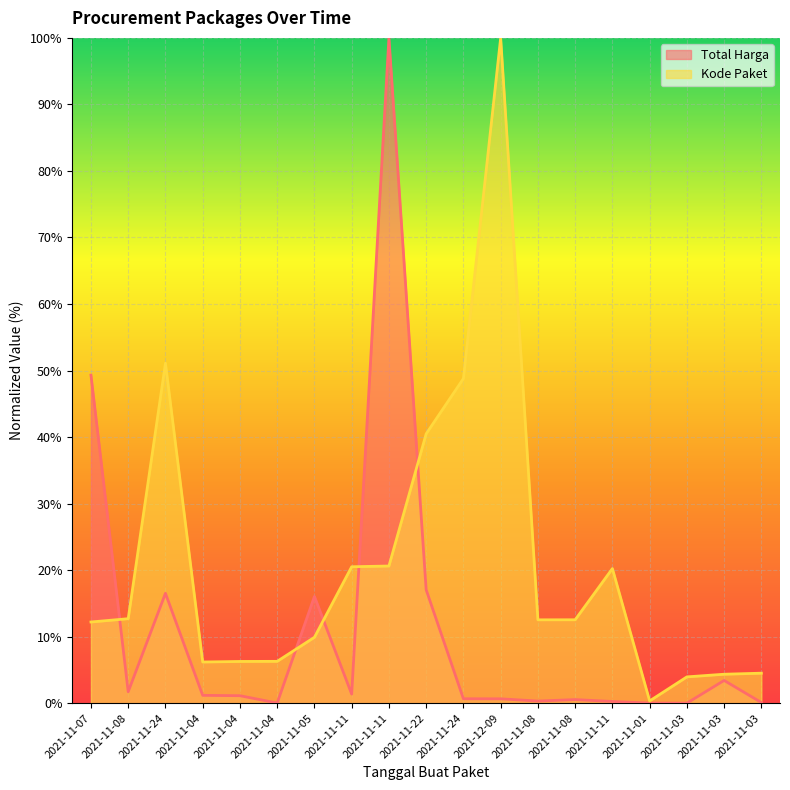

Rank the categories by Kode Paket value from highest to lowest.

2021-12-09, 2021-11-24, 2021-11-24, 2021-11-22, 2021-11-11, 2021-11-11, 2021-11-11, 2021-11-08, 2021-11-08, 2021-11-08, 2021-11-07, 2021-11-05, 2021-11-04, 2021-11-04, 2021-11-04, 2021-11-03, 2021-11-03, 2021-11-03, 2021-11-01